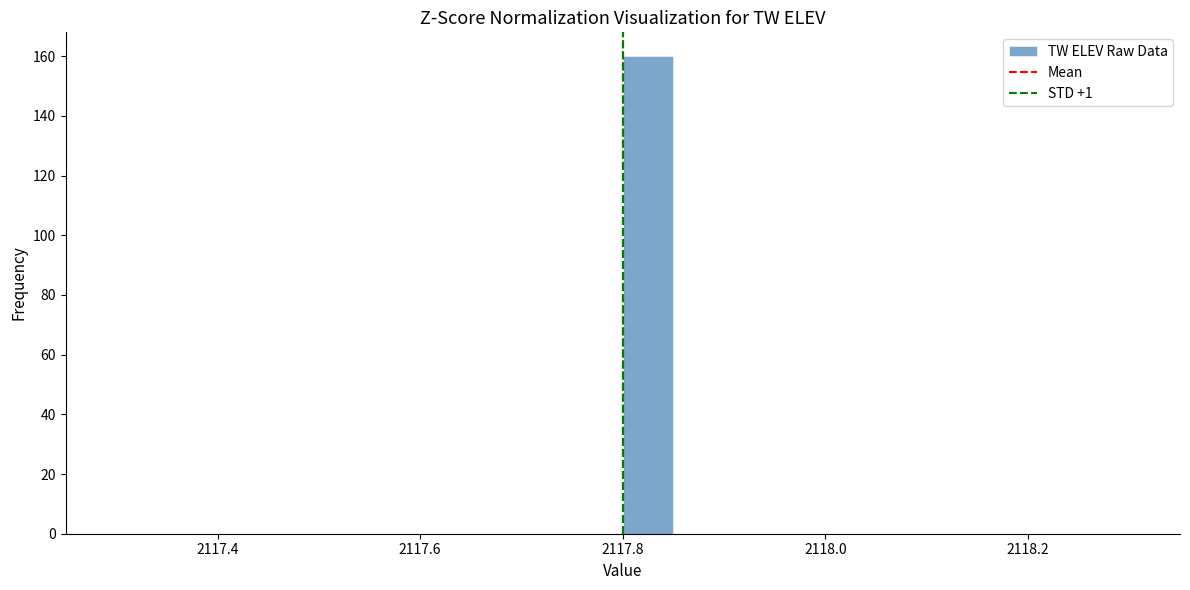

Around what value on the x-axis is the tallest bar? Give the approximate position of its centre, as read against the axis.

2117.82